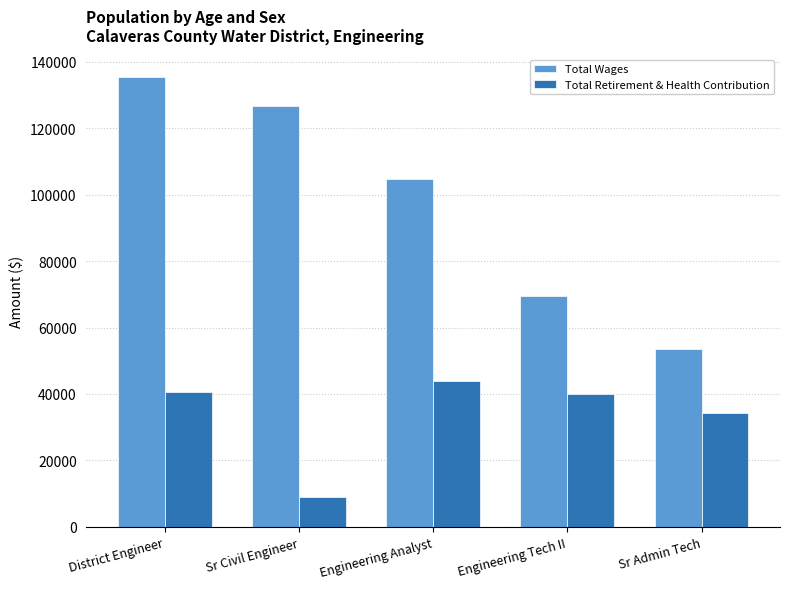

What is the smallest value displayed?

9054